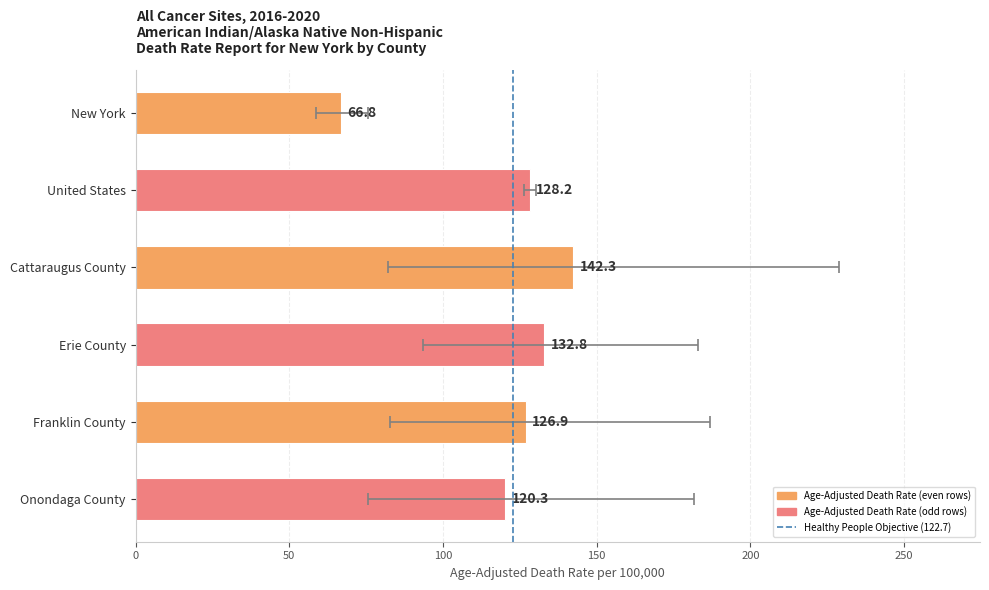

The chart shows a value of 142.3 at Cattaraugus County. True or false?

True